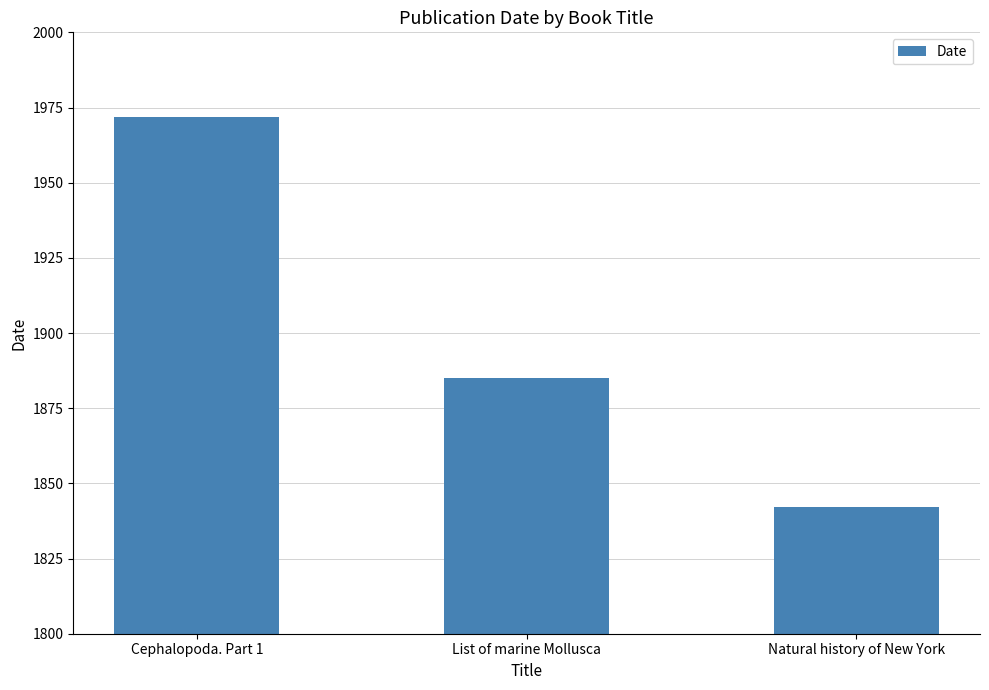

What is the change in value from Cephalopoda. Part 1 to Natural history of New York?

-130